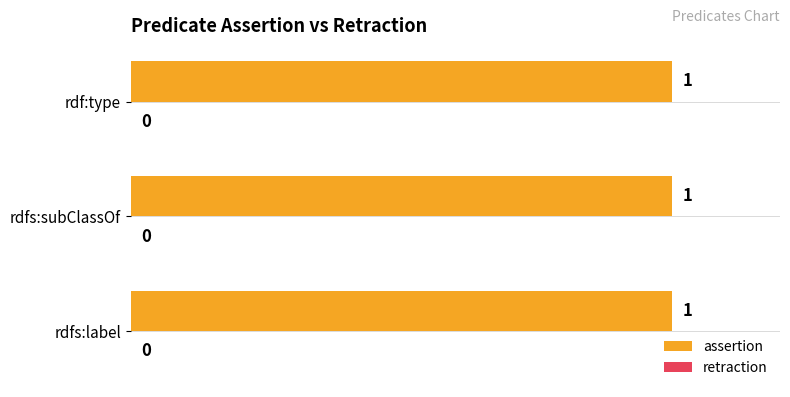

Reading right to left, list all the values displayed in this chart.

assertion: 1	1	1
retraction: 0	0	0